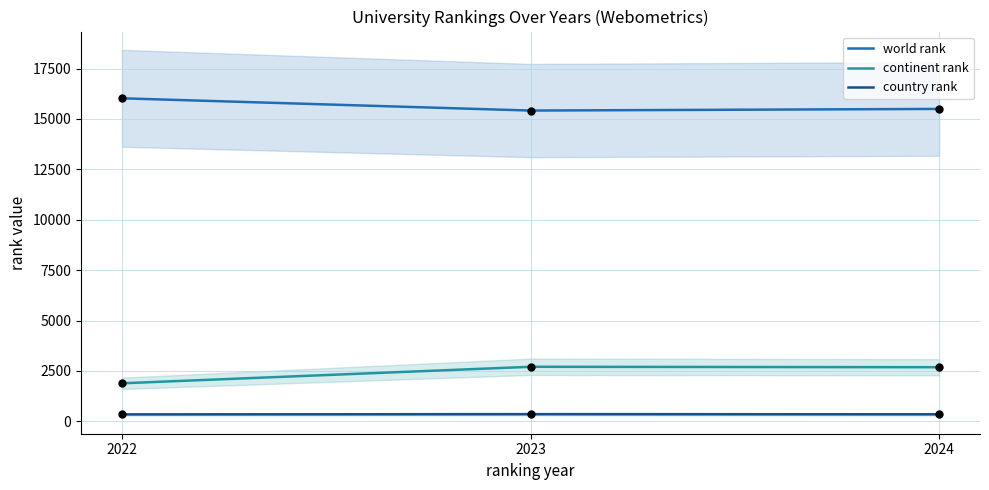

What are all the series names shown in the legend?

world rank, continent rank, country rank